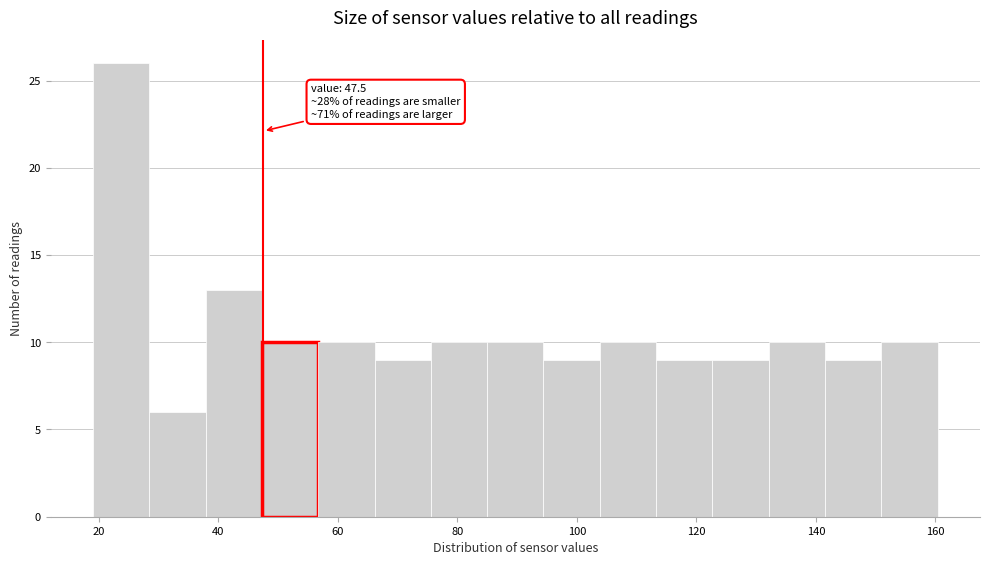

Which range on the x-axis has the tallest bar?

20 to 28